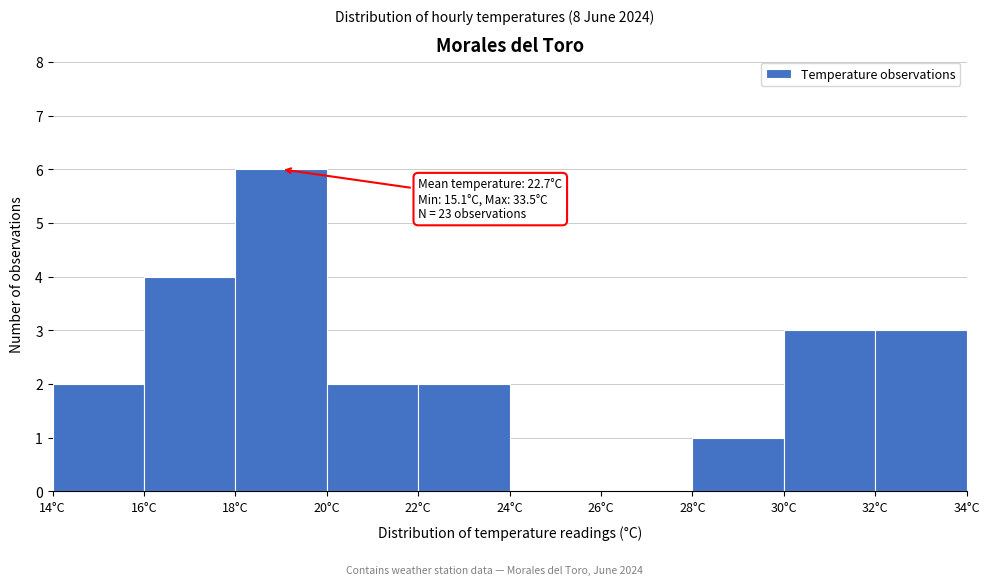

Which range on the x-axis has the tallest bar?

18 to 20